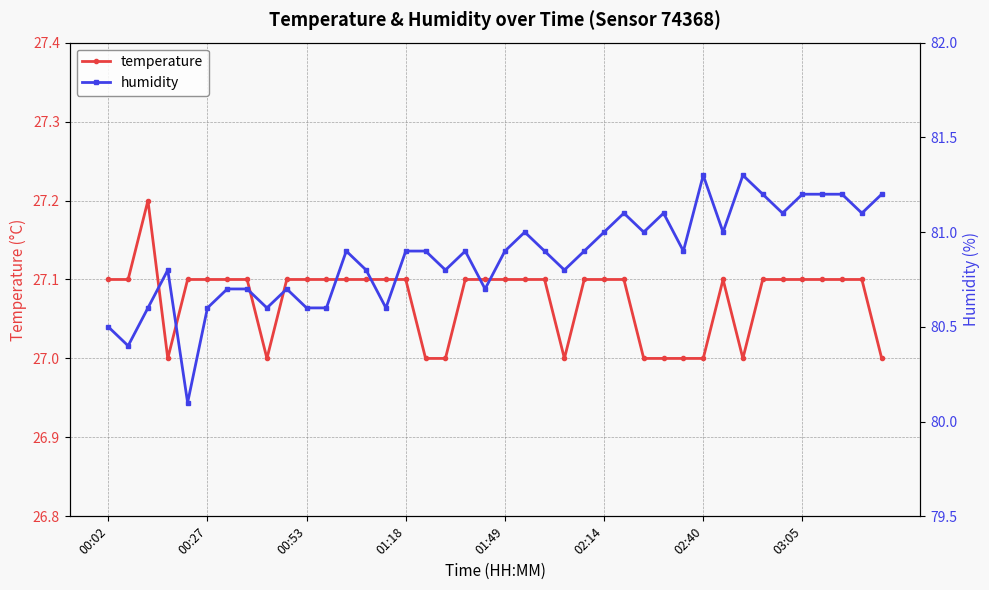

True or false: humidity has a value of 28.0 at 31.

False